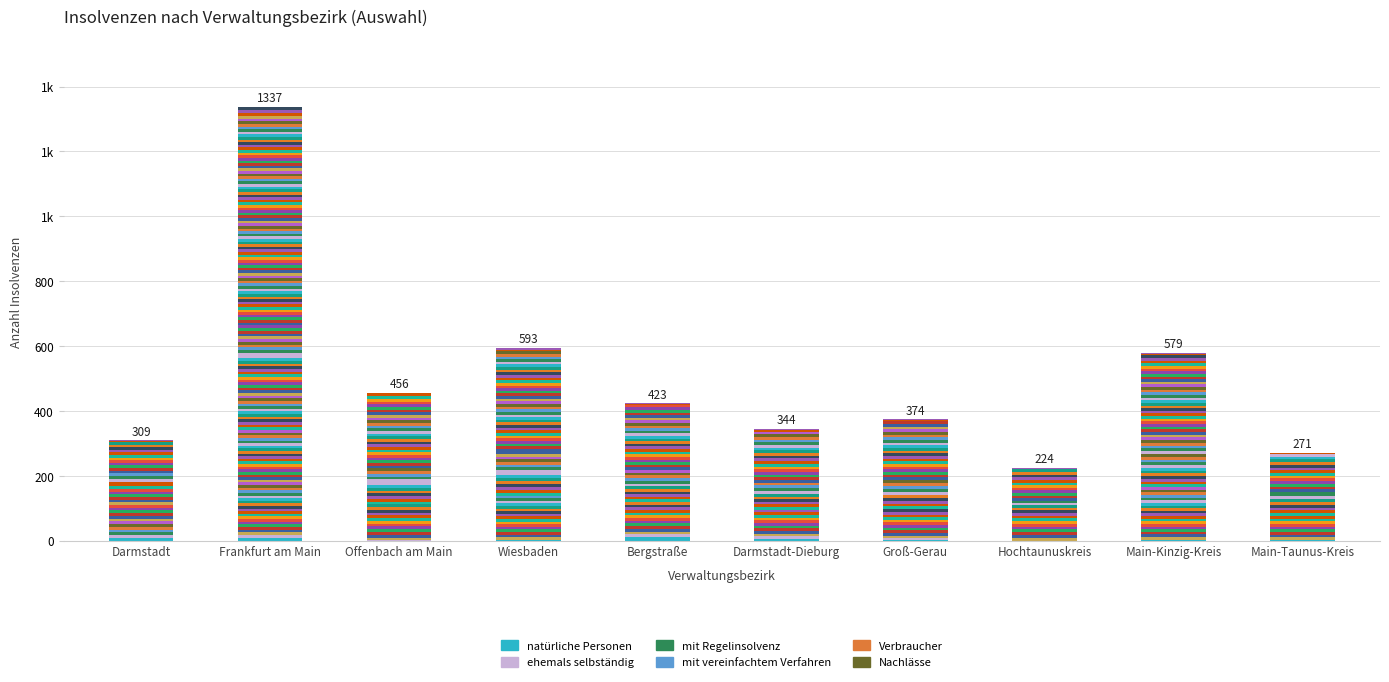

Are the bars horizontal?

No